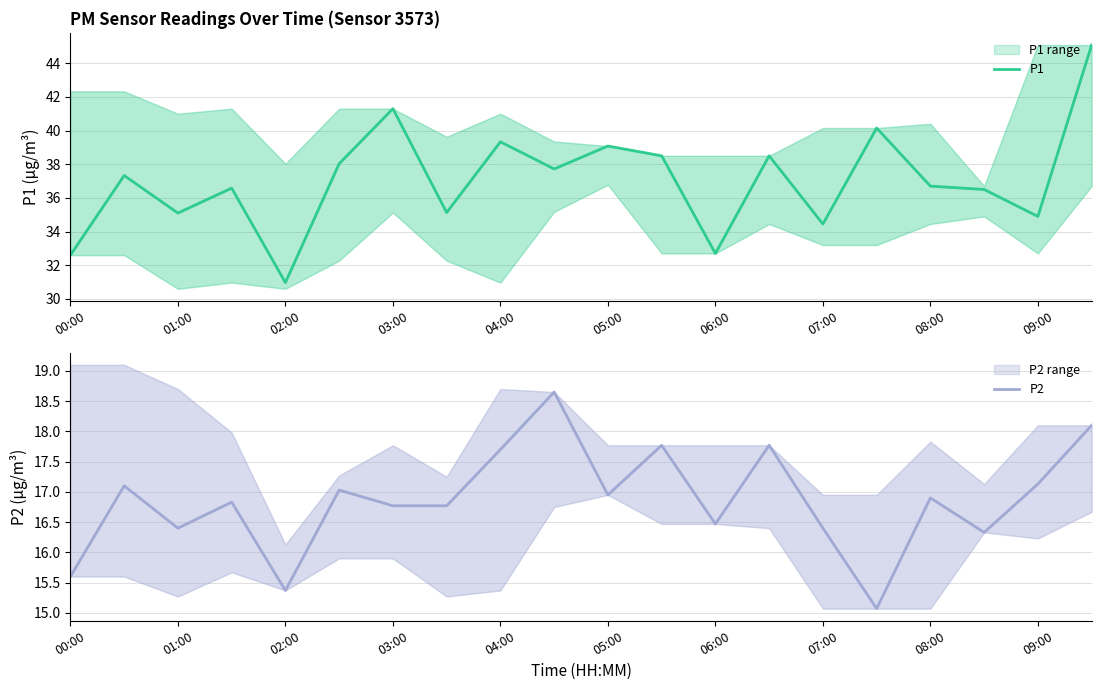

True or false: P2 and P1 intersect in this chart.

False